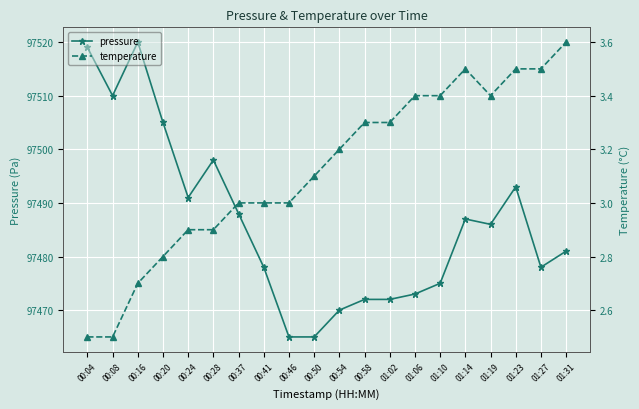

What is the spread (max minus min) of values at 00:04?

97516.5